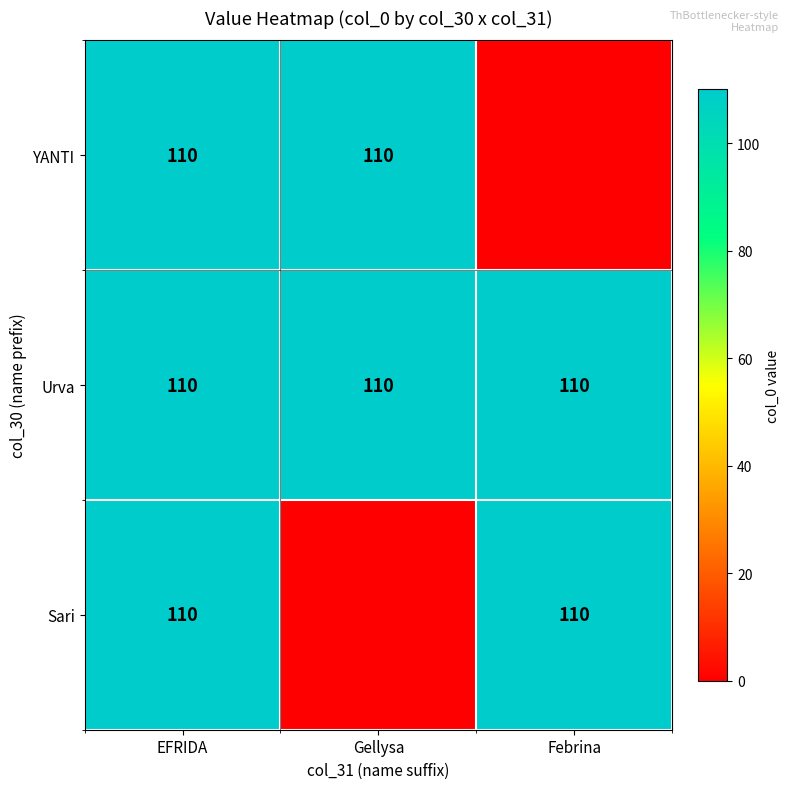

What is the highest value of the Urva series?

110